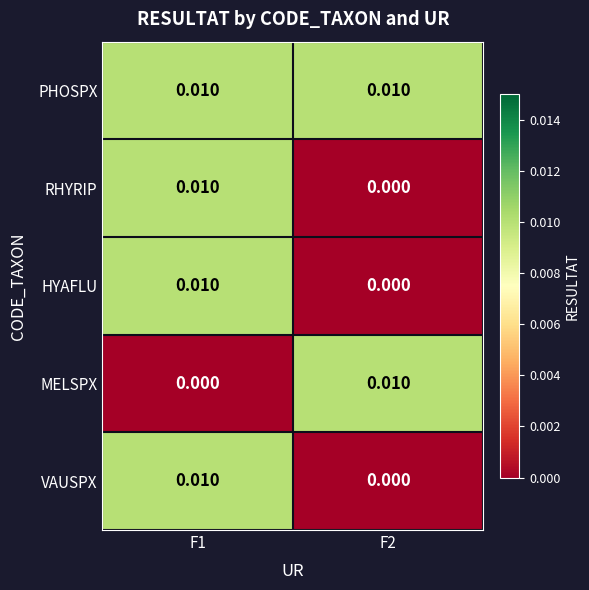

Which series has the largest total across all categories?

PHOSPX